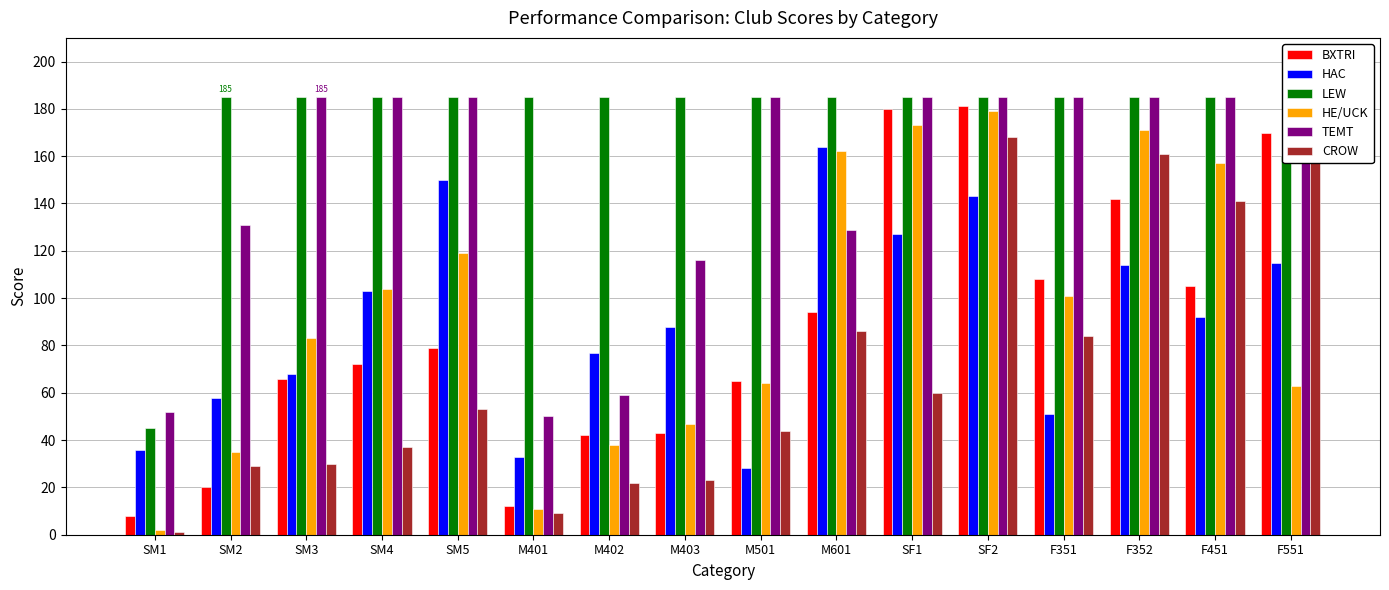

Does the chart contain stacked bars?

No